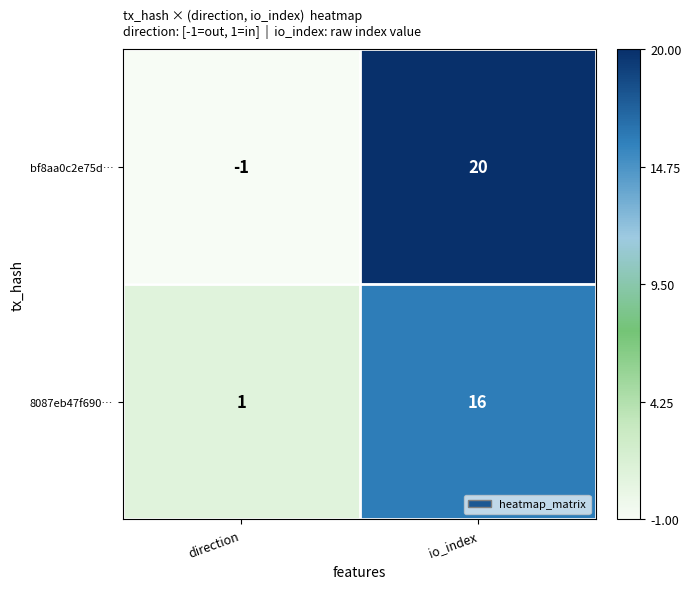

Reading left to right, what are all the values shown in this chart?

bf8aa0c2e75d…: direction=-1	io_index=20
8087eb47f690…: direction=1	io_index=16